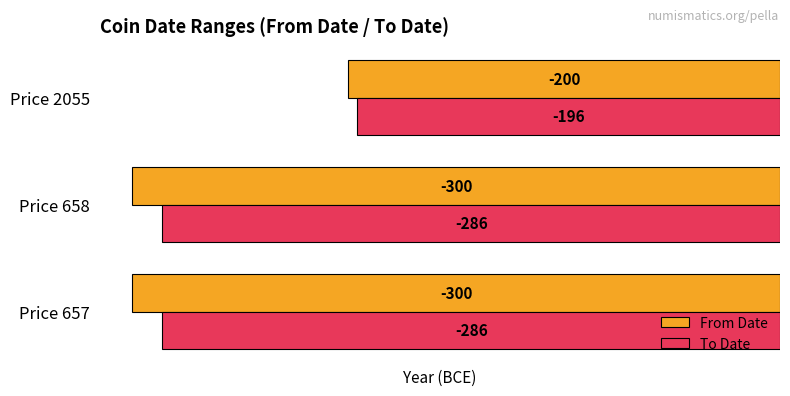

How many To Date values are between -286 and -196?

3